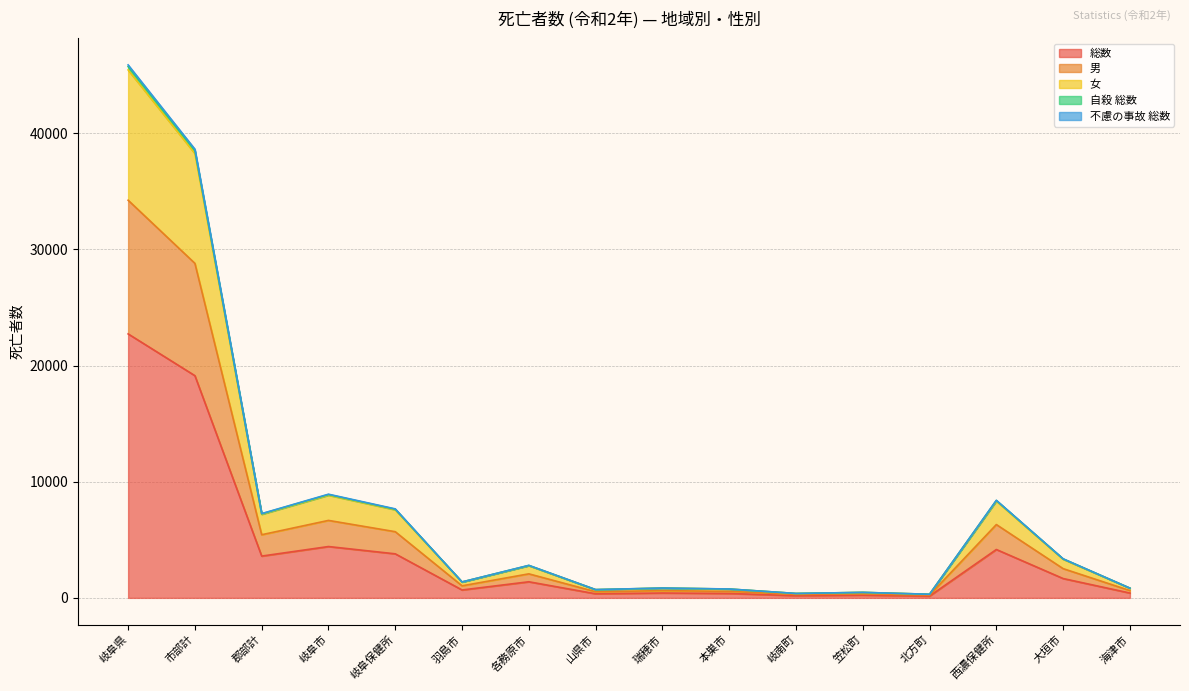

What is the label of the 16th point from the left?

海津市